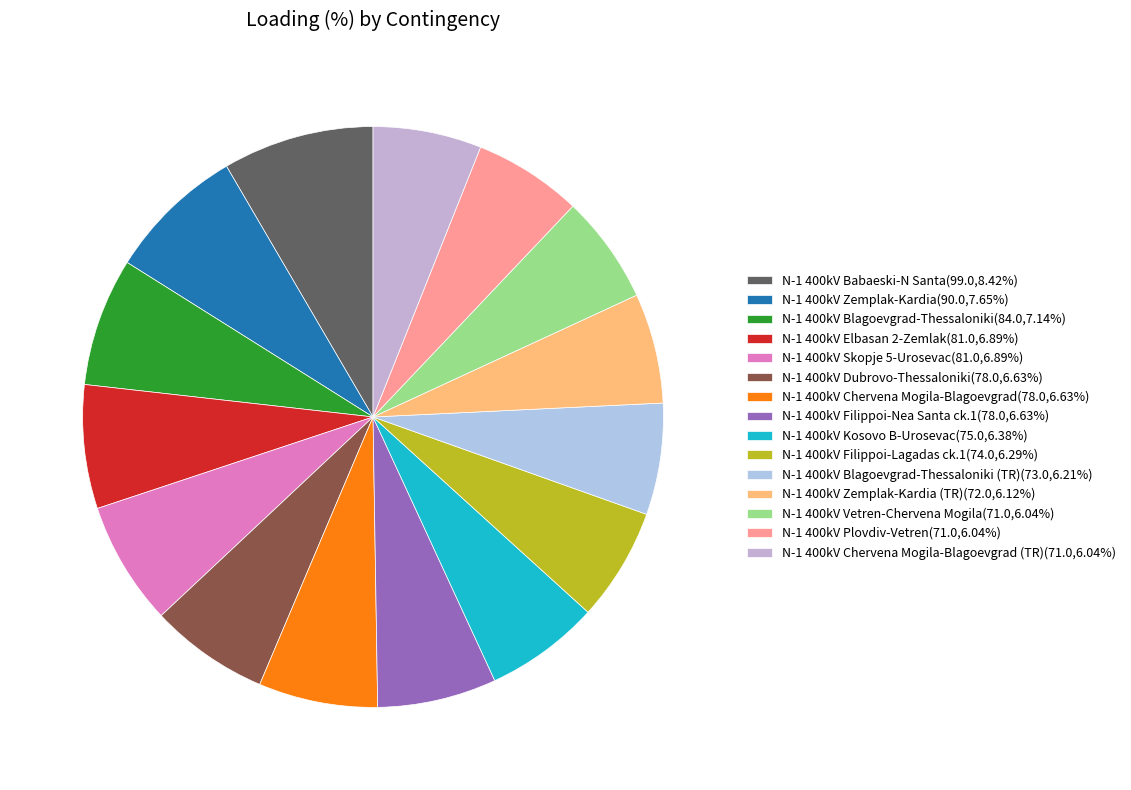

Count the number of slices in the pie.

15